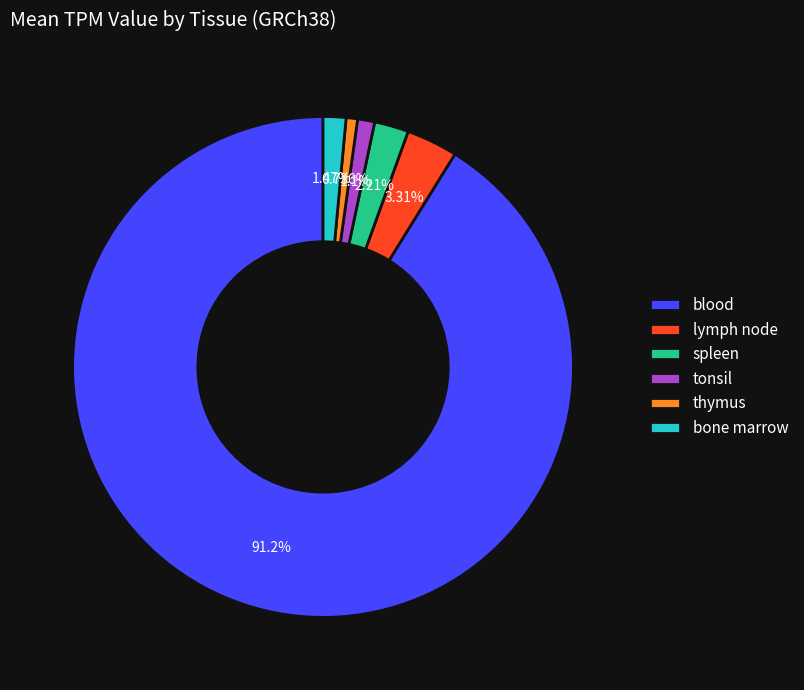

Which category has the biggest portion of the pie?

blood